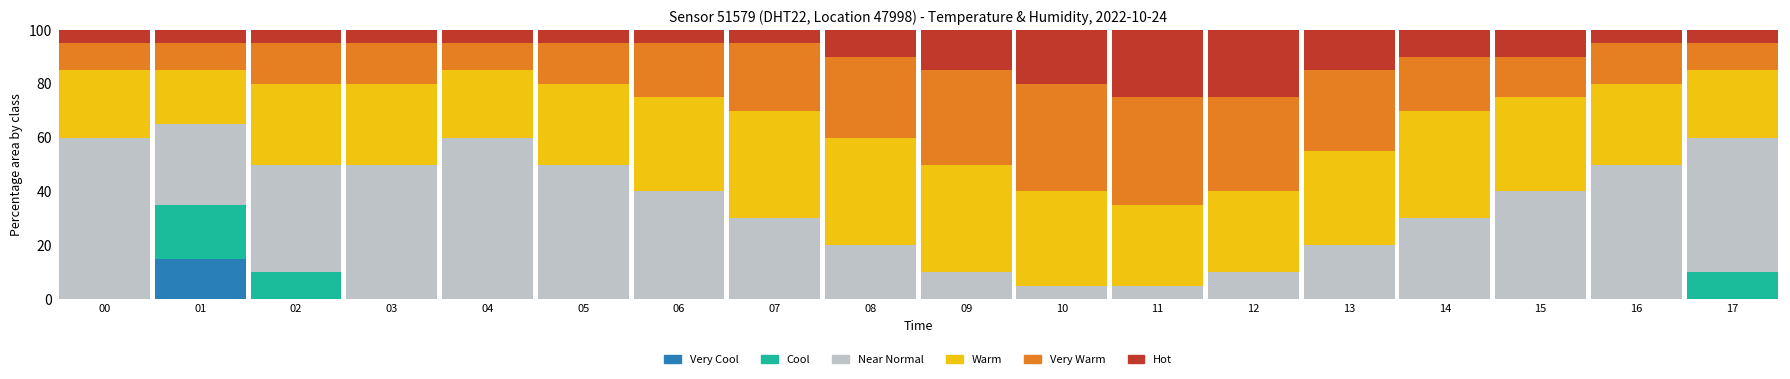

What is the total value across all series at 06?

100